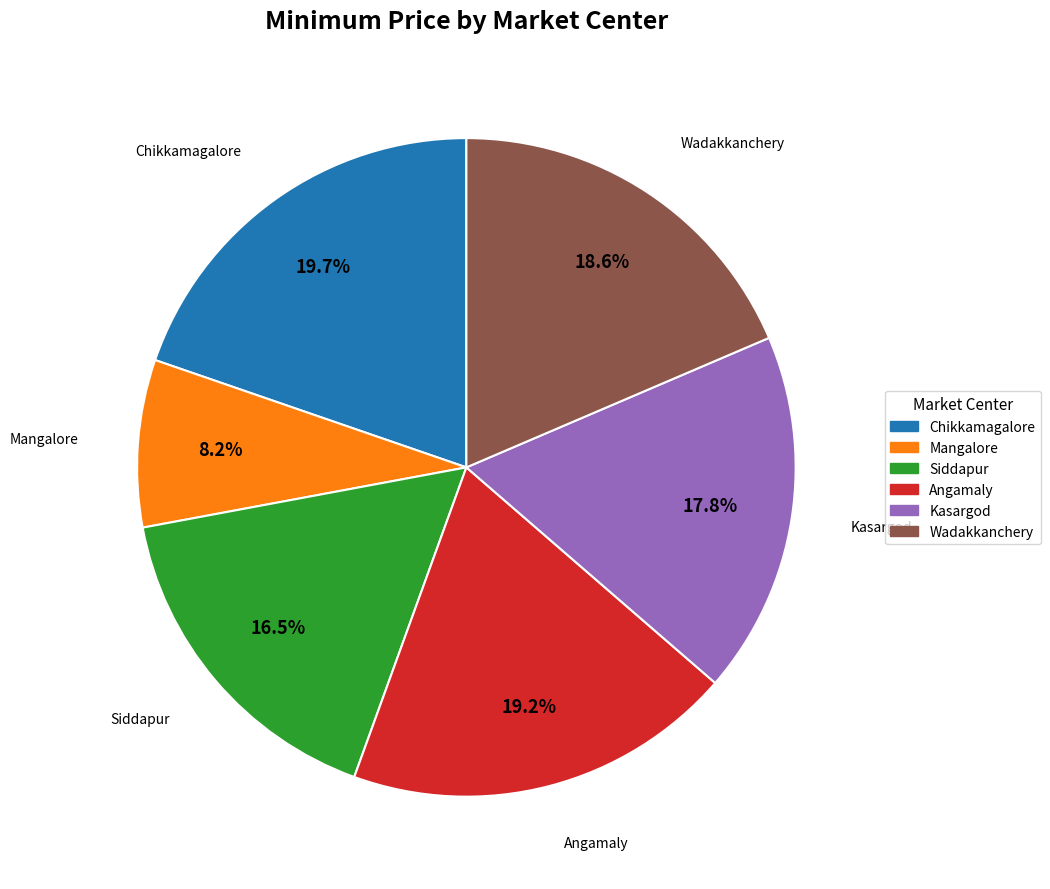

Is there a majority slice in this chart?

No